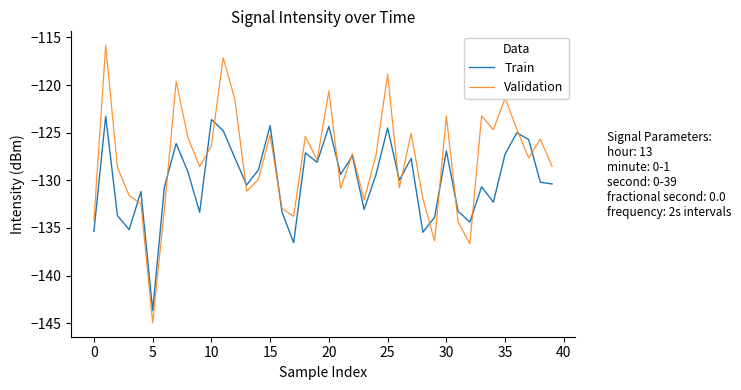

Which series has the largest range (max minus min)?

Validation